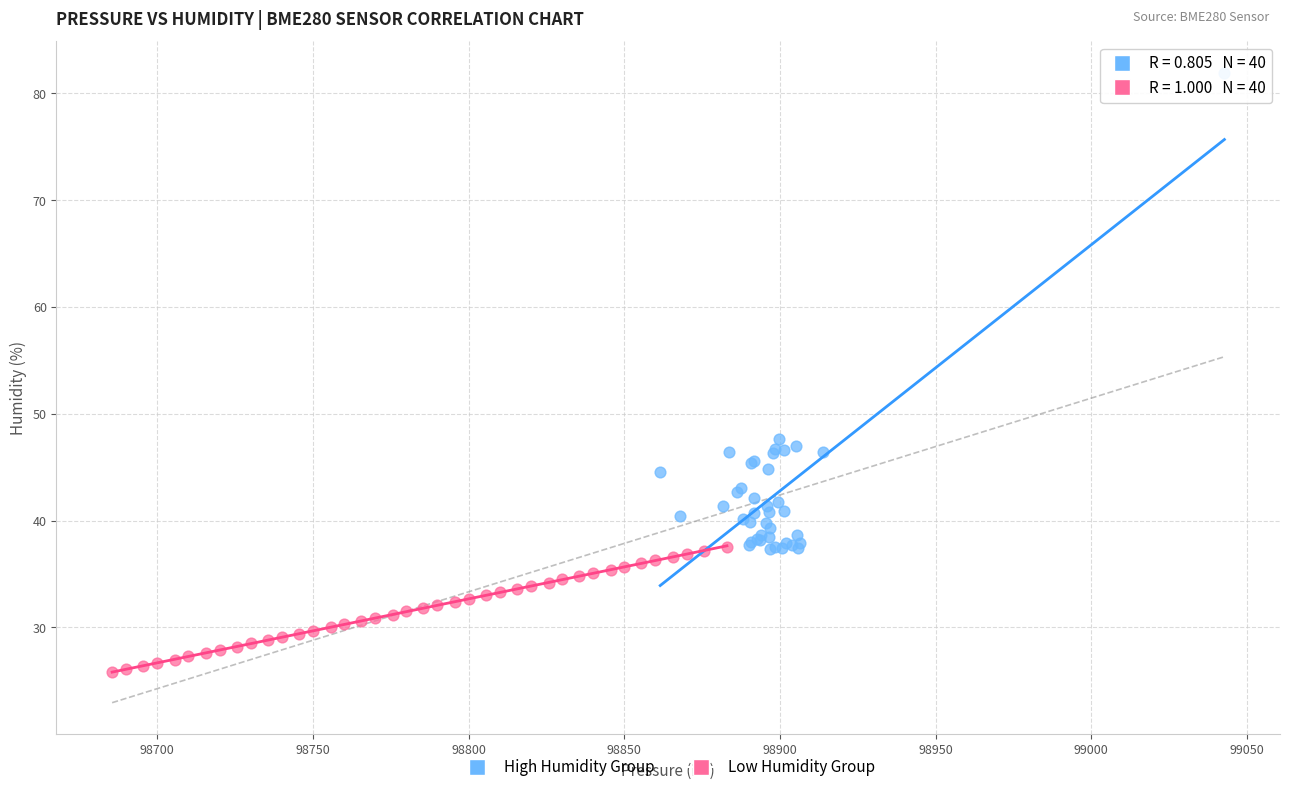

Which series has the largest Y range (max minus min)?

High Humidity Group